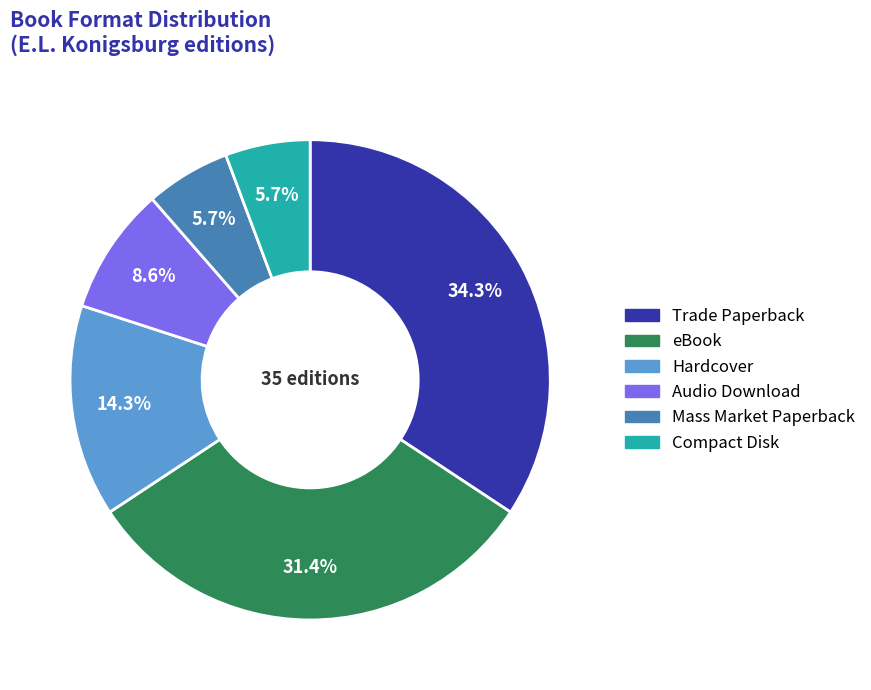

Which has a higher value, Hardcover or Mass Market Paperback?

Hardcover